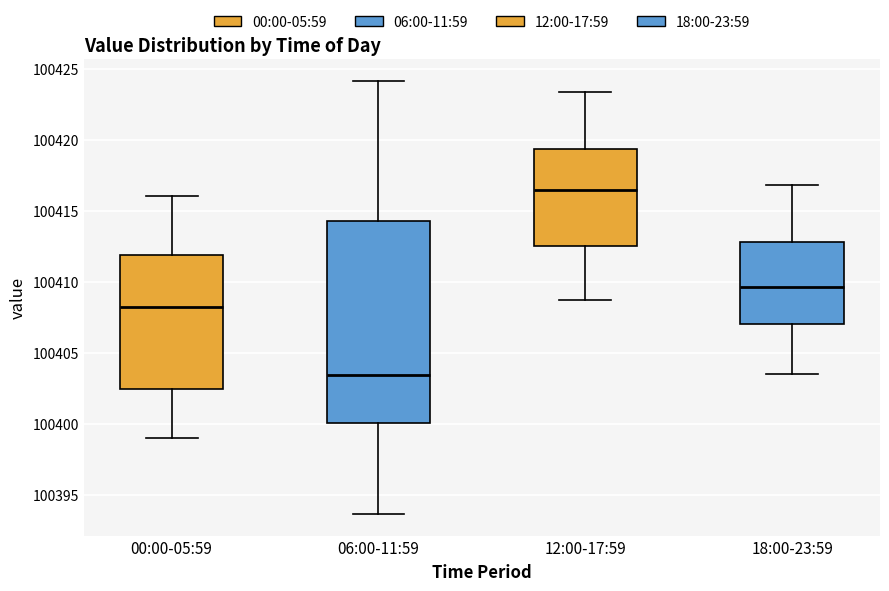

Which box has the lowest median line?

06:00-11:59